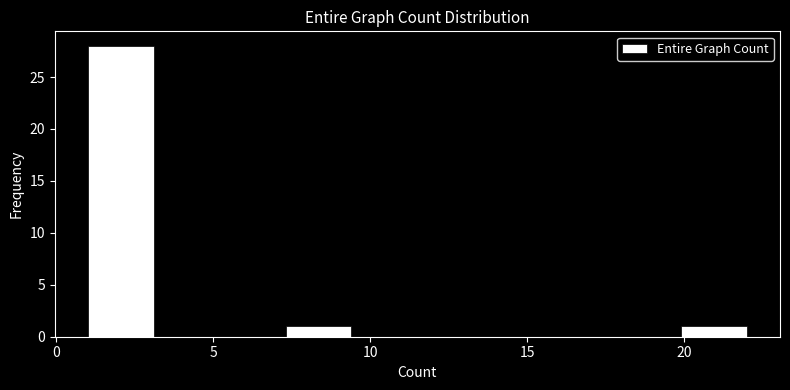

What is the height of the bar covering 19.9 to 22.0 on the x-axis? Neither the bar edges nor the heights are printed on the chart, so give them approximately, as read against the axes.

1